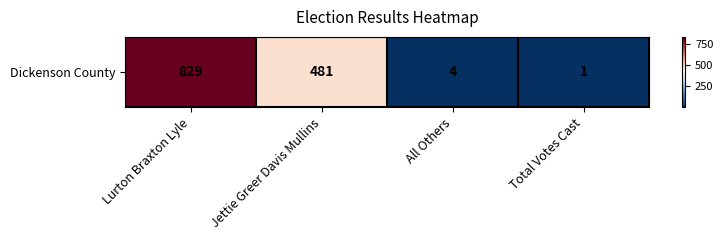

Between Jettie Greer Davis Mullins and Lurton Braxton Lyle, which is larger?

Lurton Braxton Lyle